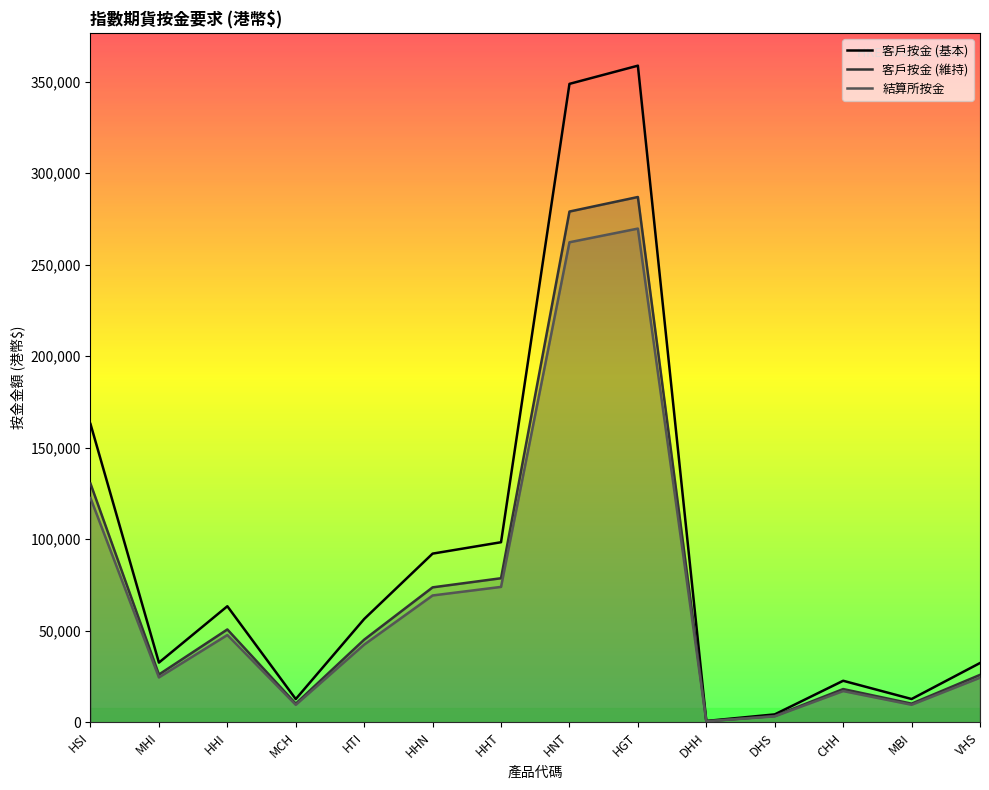

Reading left to right, extract all data points from this chart.

客戶按金 (基本): 162925	32585	63374	12674	56405	92115	98340	348712	358647	706	4295	22663	12701	32358
客戶按金 (維持): 130340	26068	50699	10139	45124	73692	78672	278969	286917	564	3436	18130	10160	25886
結算所按金: 122500	24500	47650	9530	42410	69260	73940	262190	269660	531	3230	17040	9550	24330